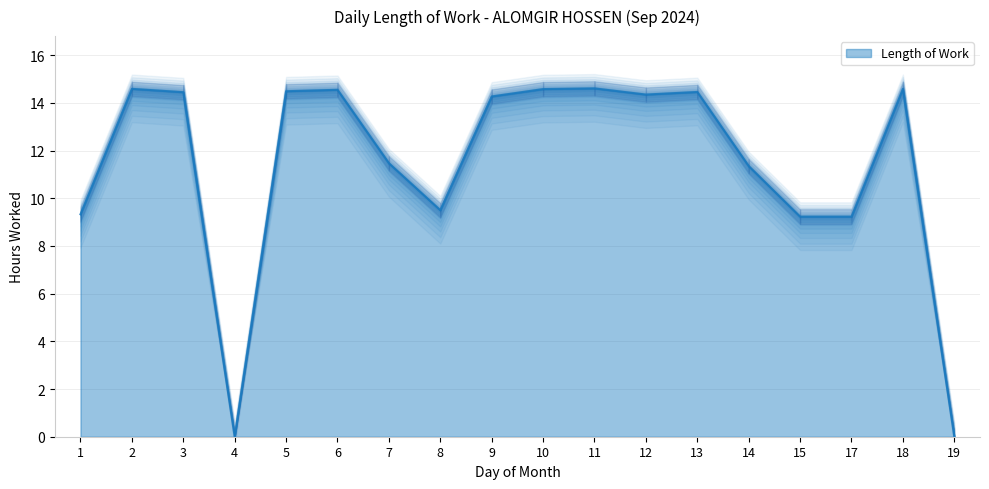

How many data points are above 14?

10